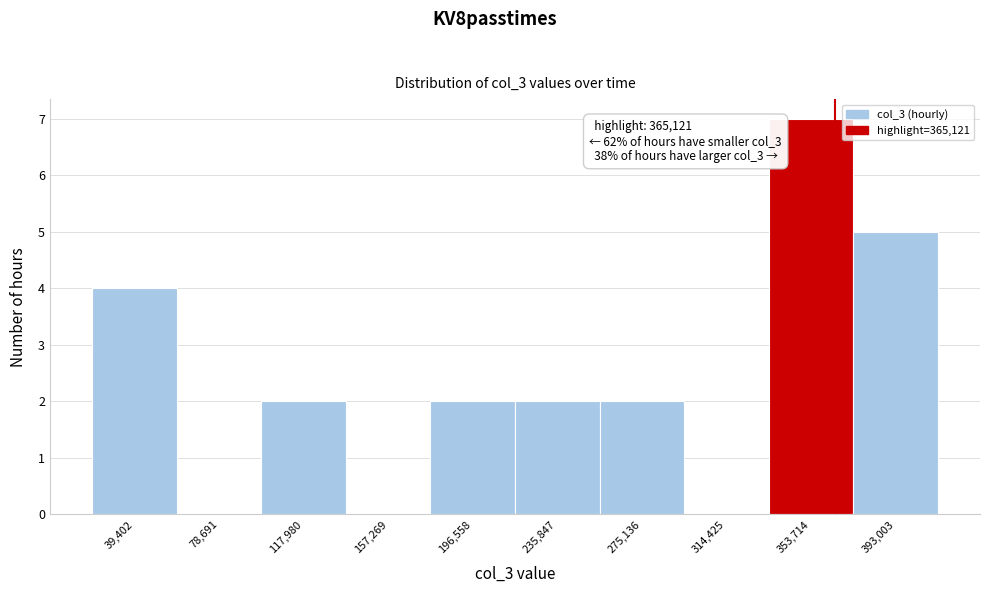

Over which range of the x-axis is the bar tallest?

335000 to 375000